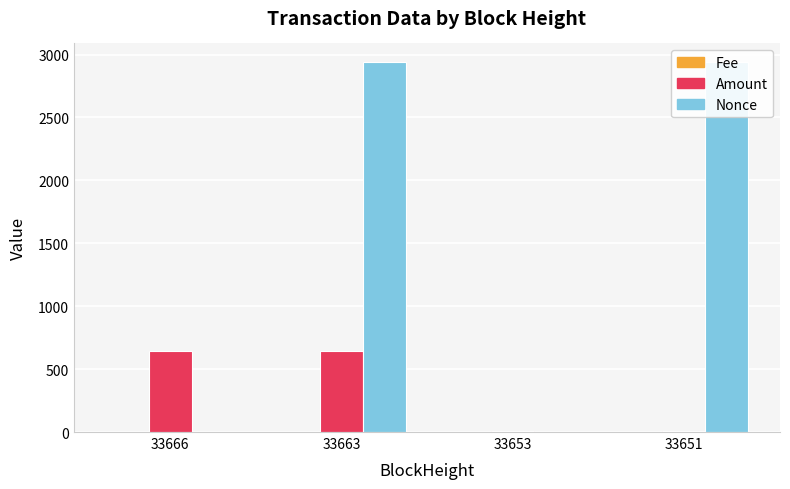

Which series changed the most between 33653 and 33651?

Nonce